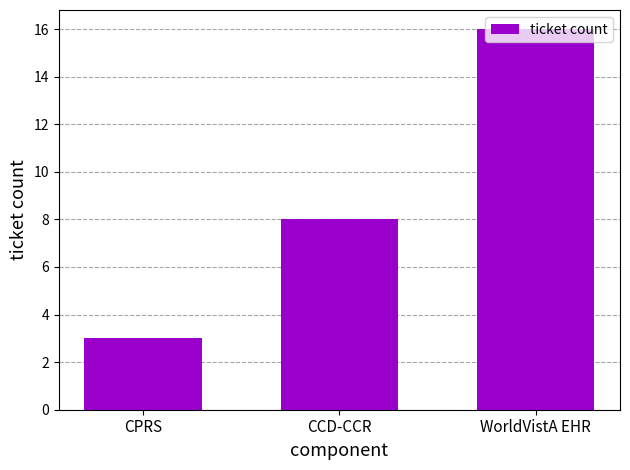

At which category does the chart reach its peak across all series?

WorldVistA EHR